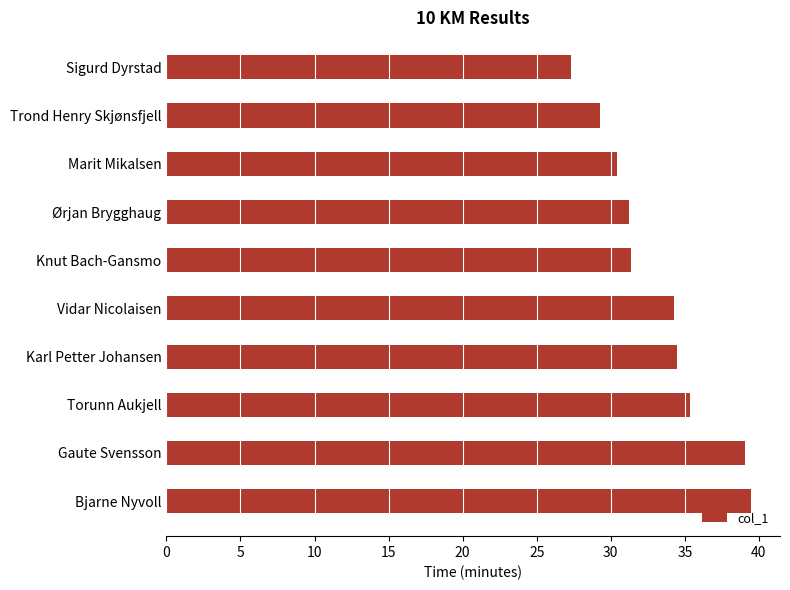

What is the difference between the maximum and minimum values?

12.1